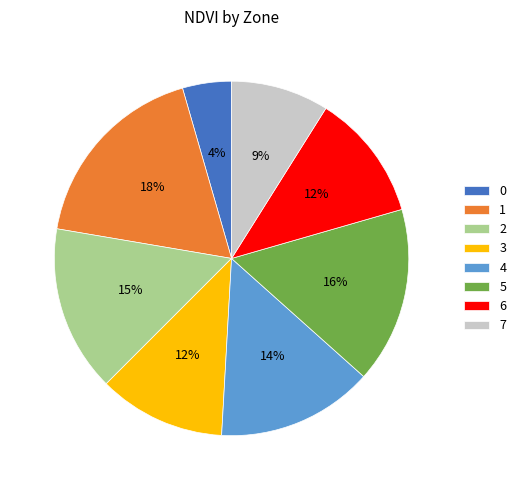

Which category has the biggest portion of the pie?

1